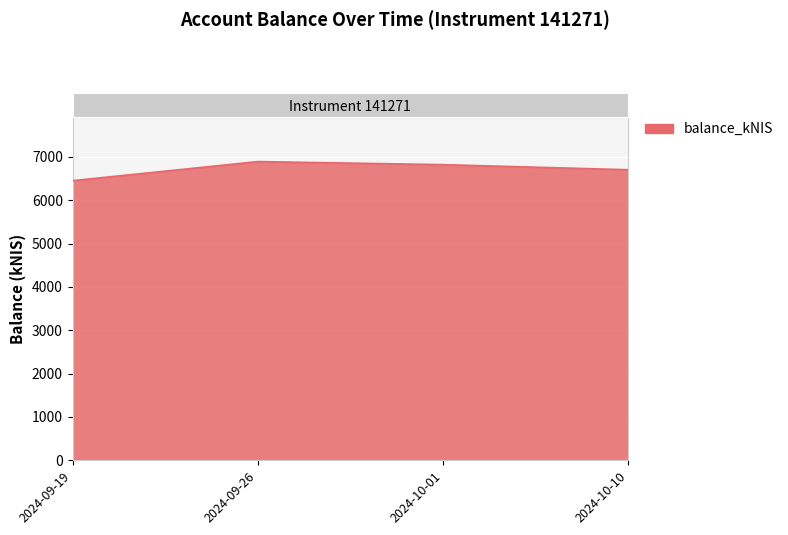

At which category does the chart reach its minimum across all series?

2024-09-19